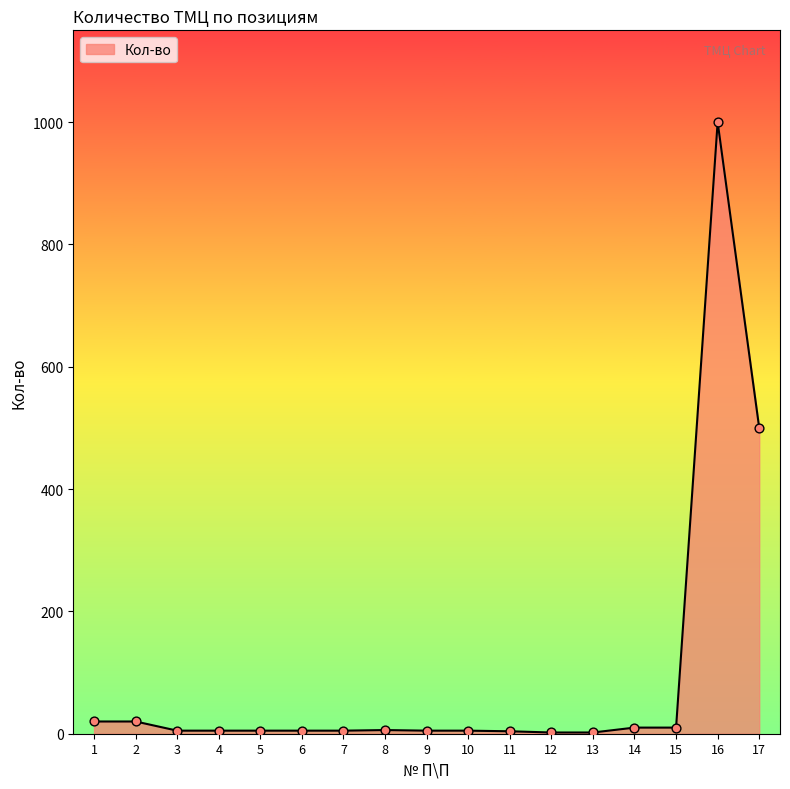

What is the change in value from 1 to 5?

-15